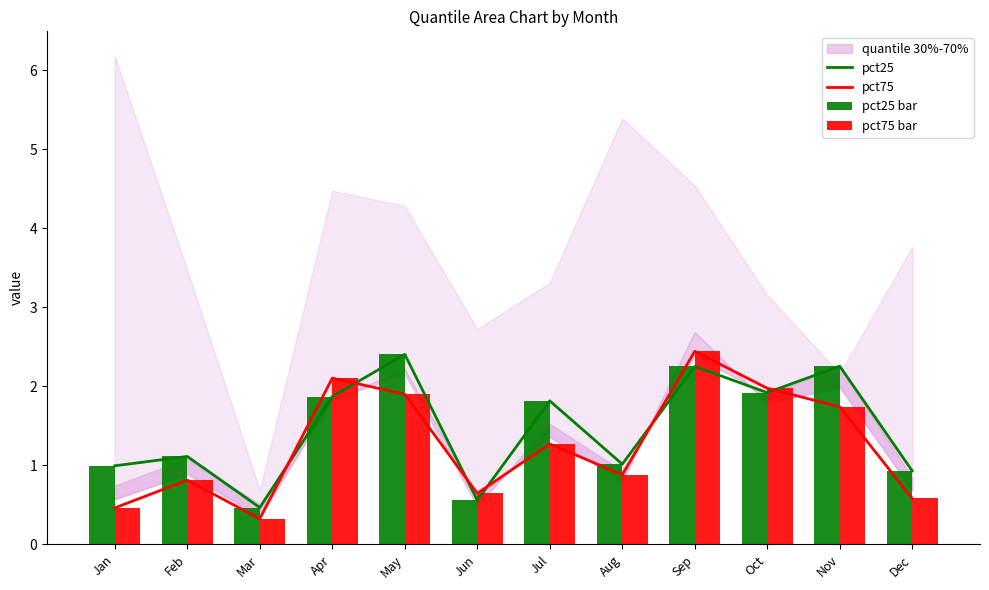

At which label does pct75 bar first exceed 1?

Apr